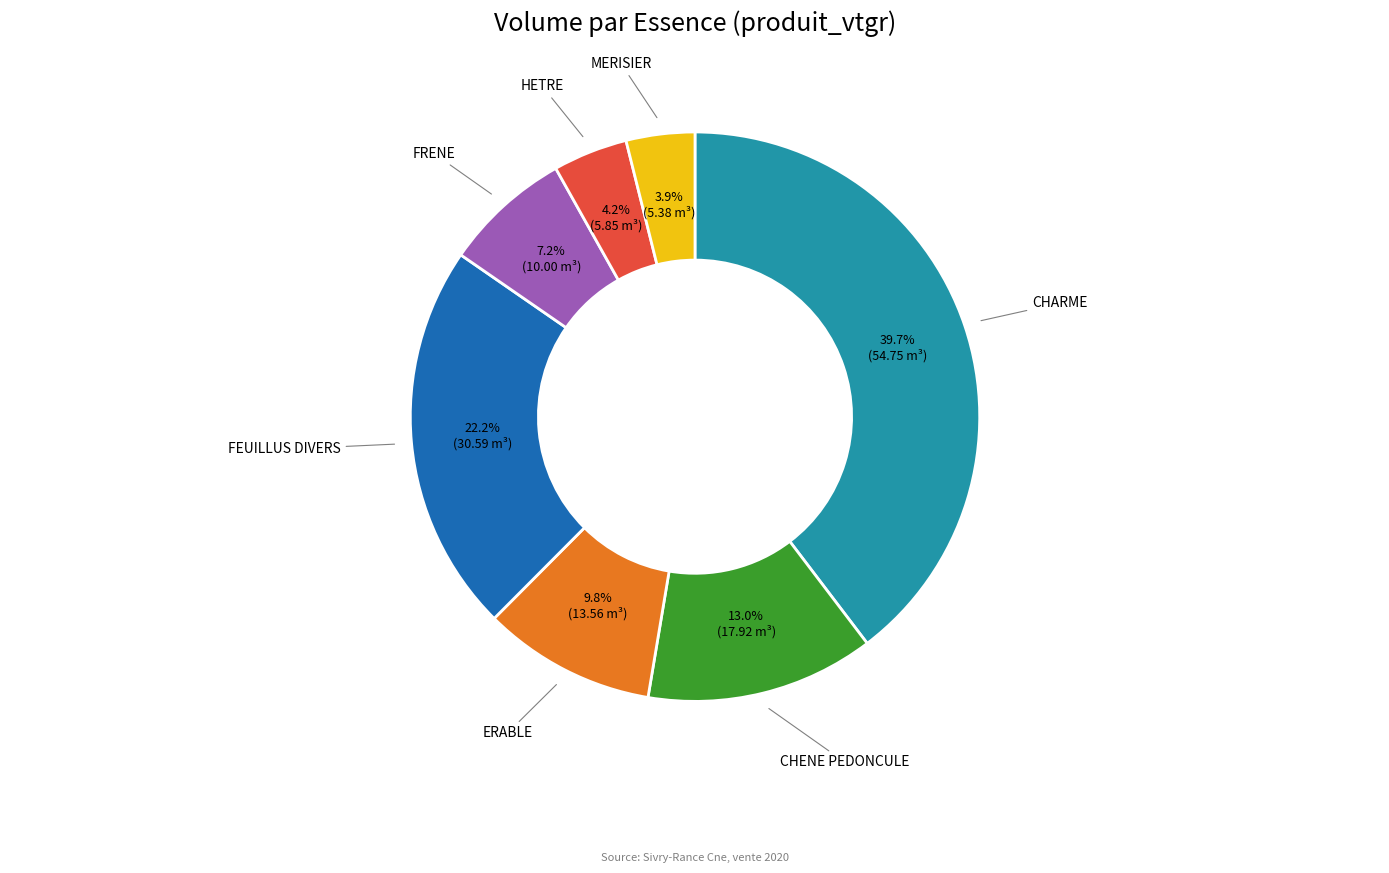

Does HETRE account for over 50% of the chart?

No